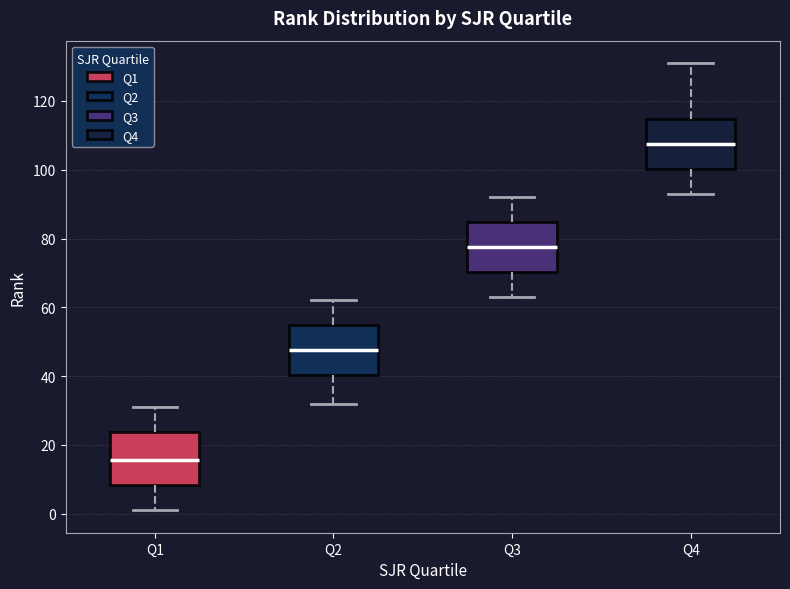

Which box has the lowest median line?

Q1